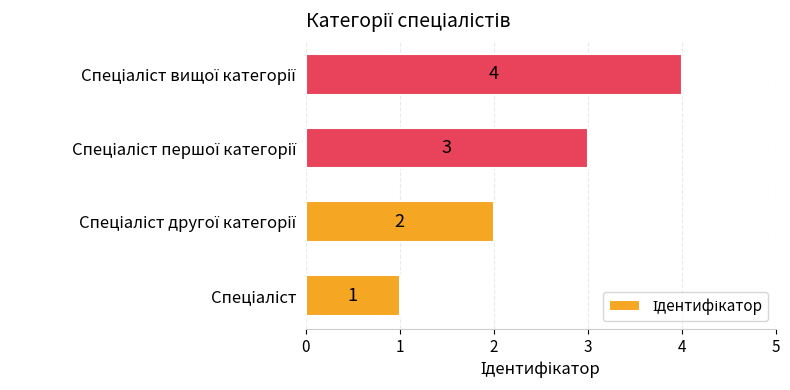

What is the difference between the maximum and minimum values?

3